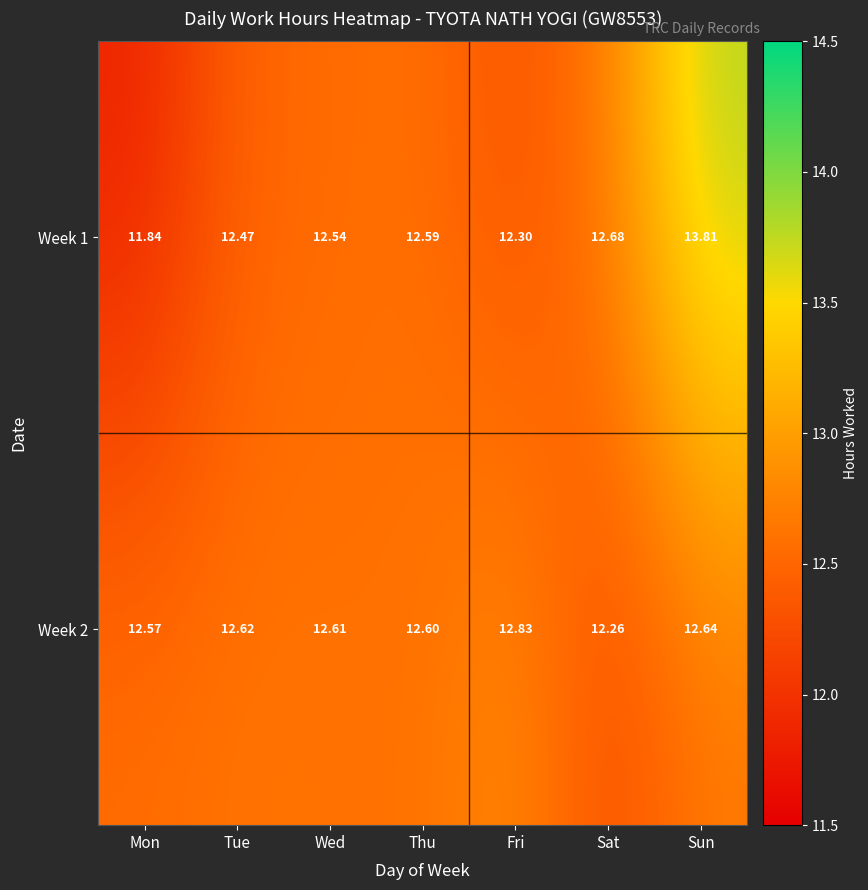

List the labels in order of Week 1 value, largest first.

Sun, Sat, Thu, Wed, Tue, Fri, Mon